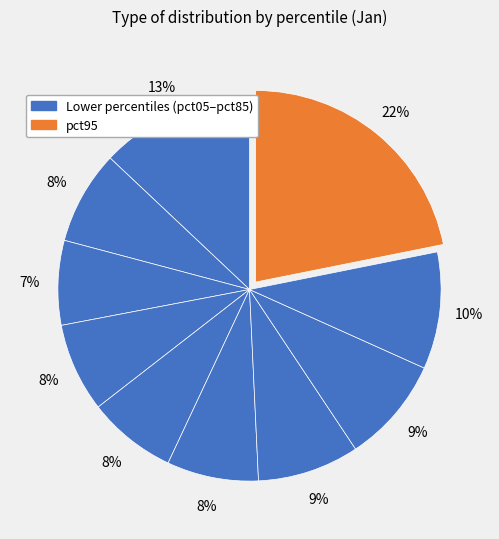

How many slices are in this pie chart?

10